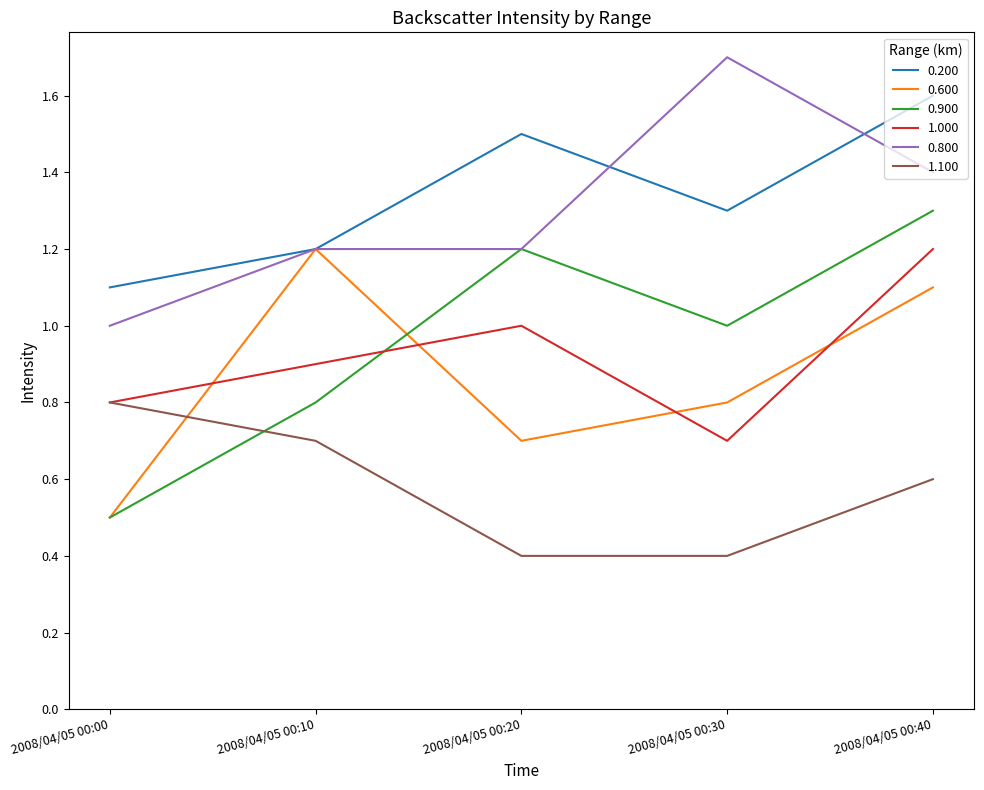

After their last crossing, which series has the higher values: 0.600 or 1.100?

0.600